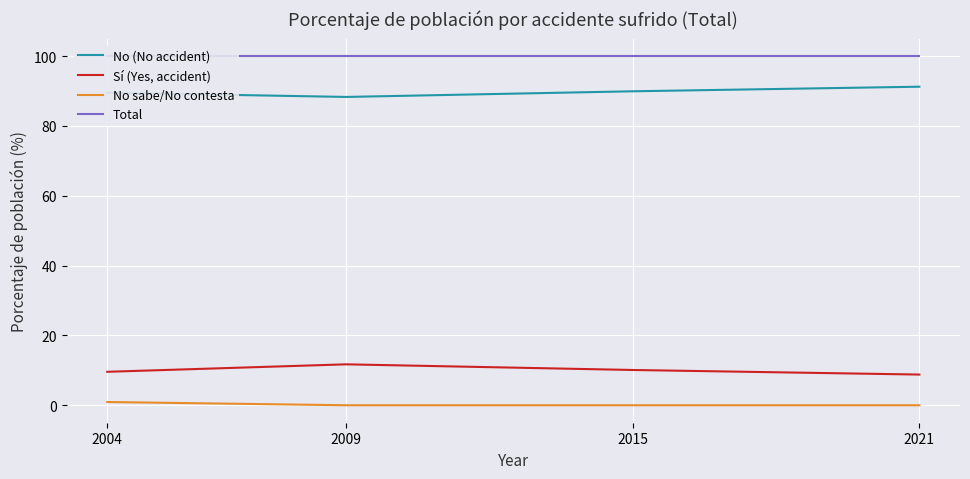

Rank the series at 2021 from highest to lowest value.

Total, No (No accident), Sí (Yes, accident), No sabe/No contesta